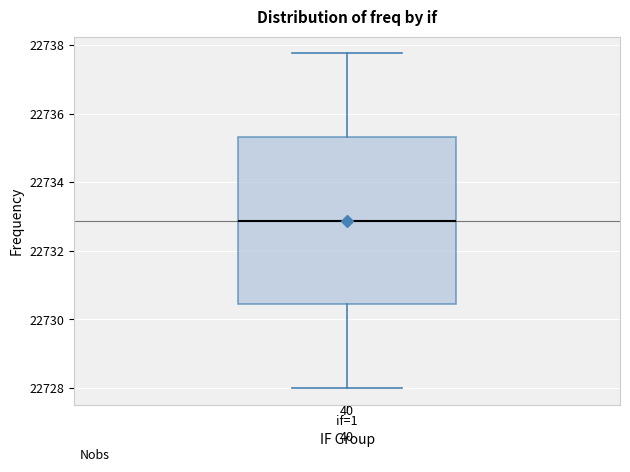

Transcribe this box plot: give where the median line is, the range the box spans, and where the two whiskers end, as read against the y-axis. The values are not printed on the chart, so give them approximately, as read against the axis.

median 22732.8, box 22730.4 to 22735.4, whiskers 22728.0 to 22737.8